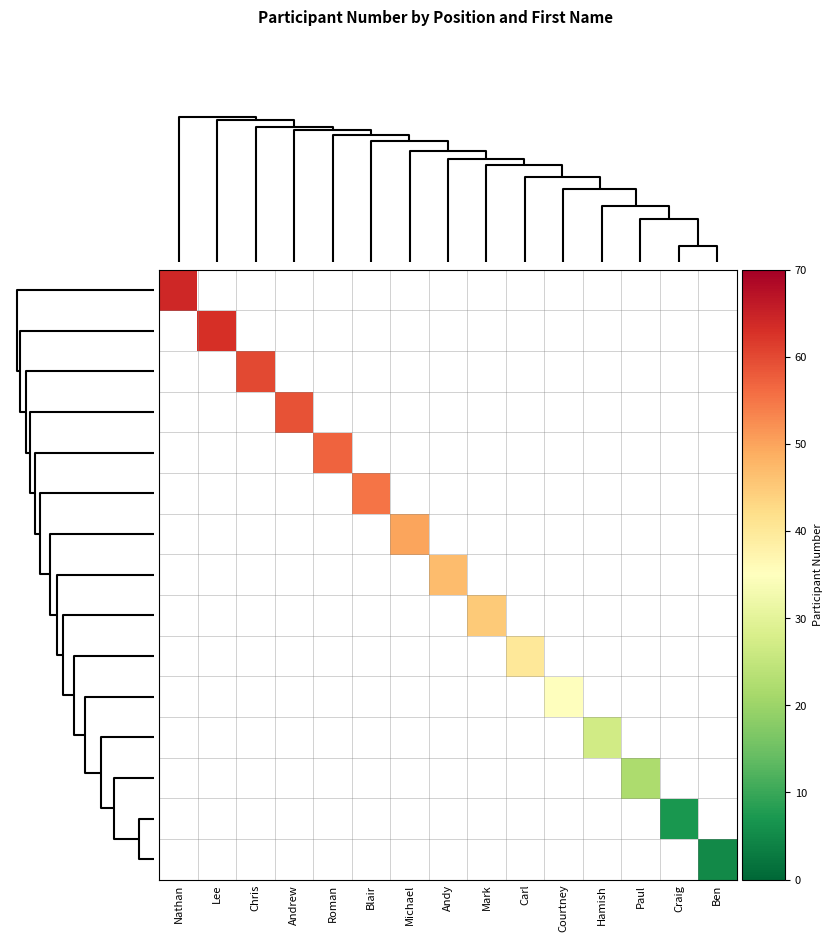

How many positive values does the Pos5 series have?

1